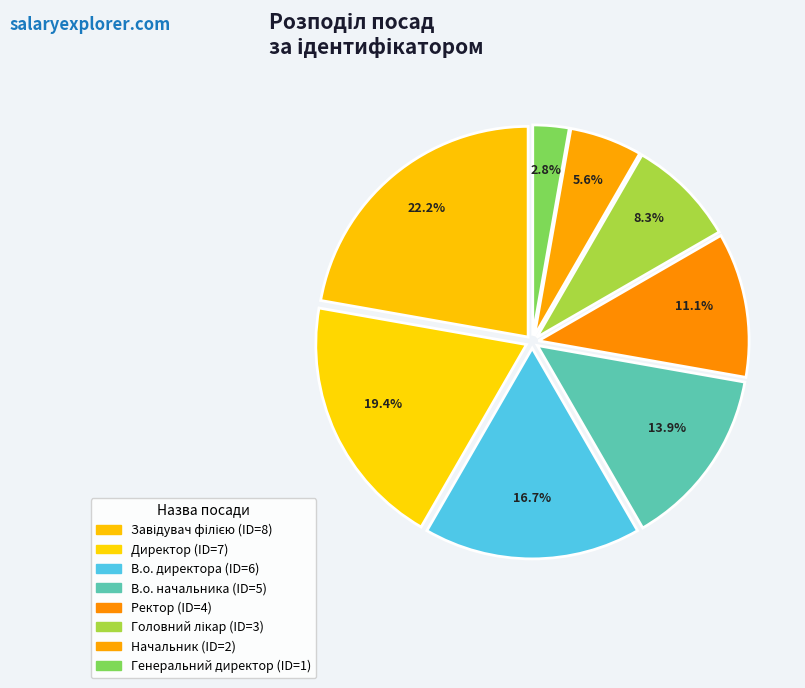

To the nearest percent, what is the average slice percentage?

12%